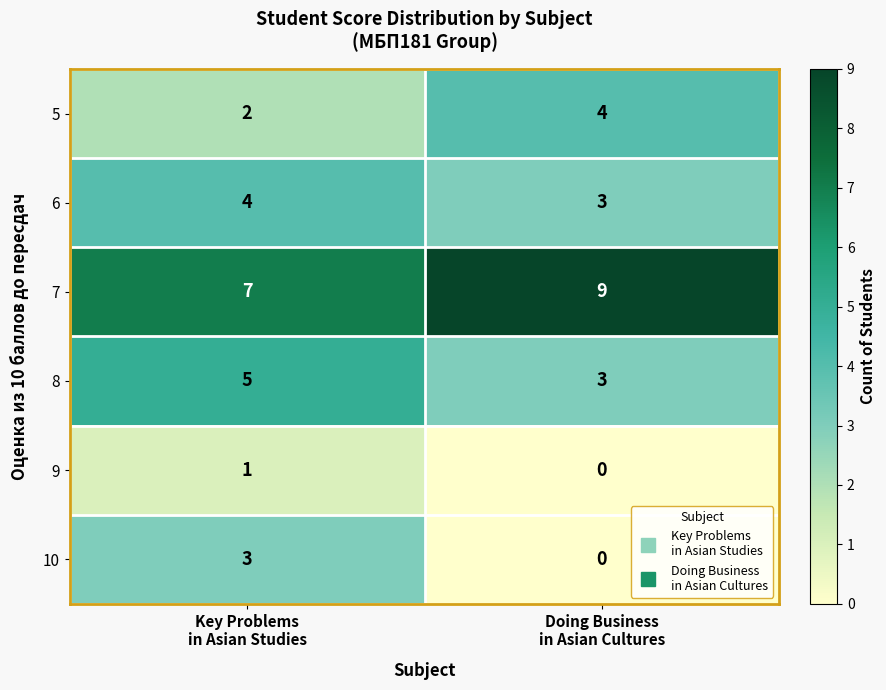

Which series has the largest total across all categories?

7